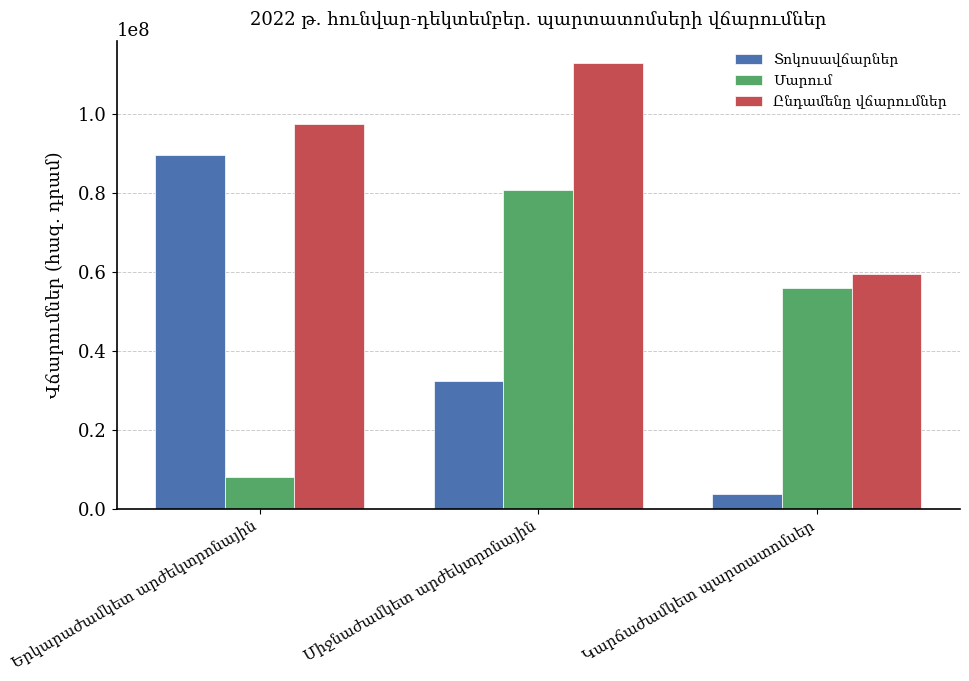

What is the maximum value shown in the chart?

112834722.1